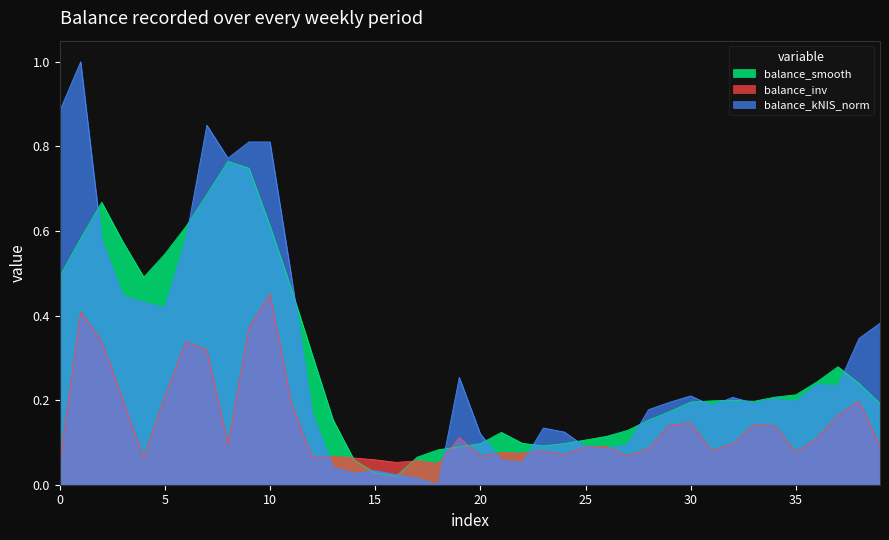

Which series has the largest range (max minus min)?

balance_kNIS_norm